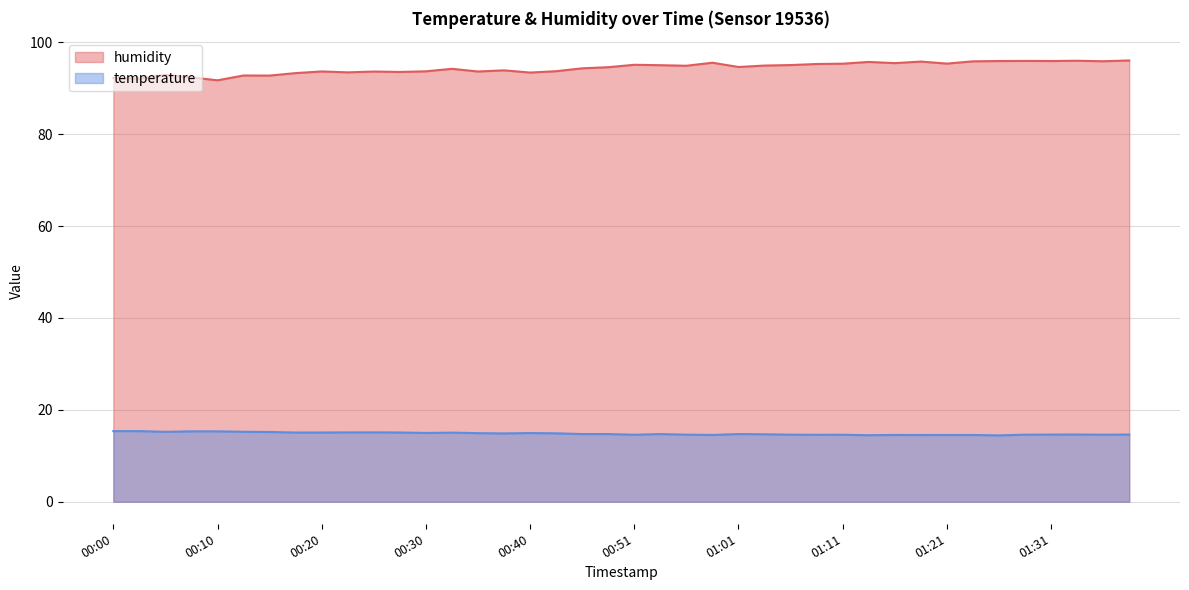

Reading left to right, what are all the values shown in this chart?

humidity: 92.2	92.1	93.0	92.4	91.8	92.8	92.8	93.3	93.7	93.5	93.7	93.6	93.7	94.2	93.7	93.9	93.4	93.7	94.4	94.6	95.1	95.0	94.9	95.6	94.7	95.0	95.1	95.3	95.4	95.8	95.5	95.8	95.4	95.9	96.0	96.0	96.0	96.0	95.9	96.1
temperature: 15.4	15.4	15.2	15.3	15.3	15.2	15.2	15.1	15.1	15.1	15.1	15.1	15.0	15.0	14.9	14.9	14.9	14.9	14.7	14.7	14.6	14.7	14.6	14.5	14.7	14.7	14.6	14.6	14.6	14.5	14.5	14.5	14.5	14.5	14.4	14.6	14.6	14.6	14.6	14.6